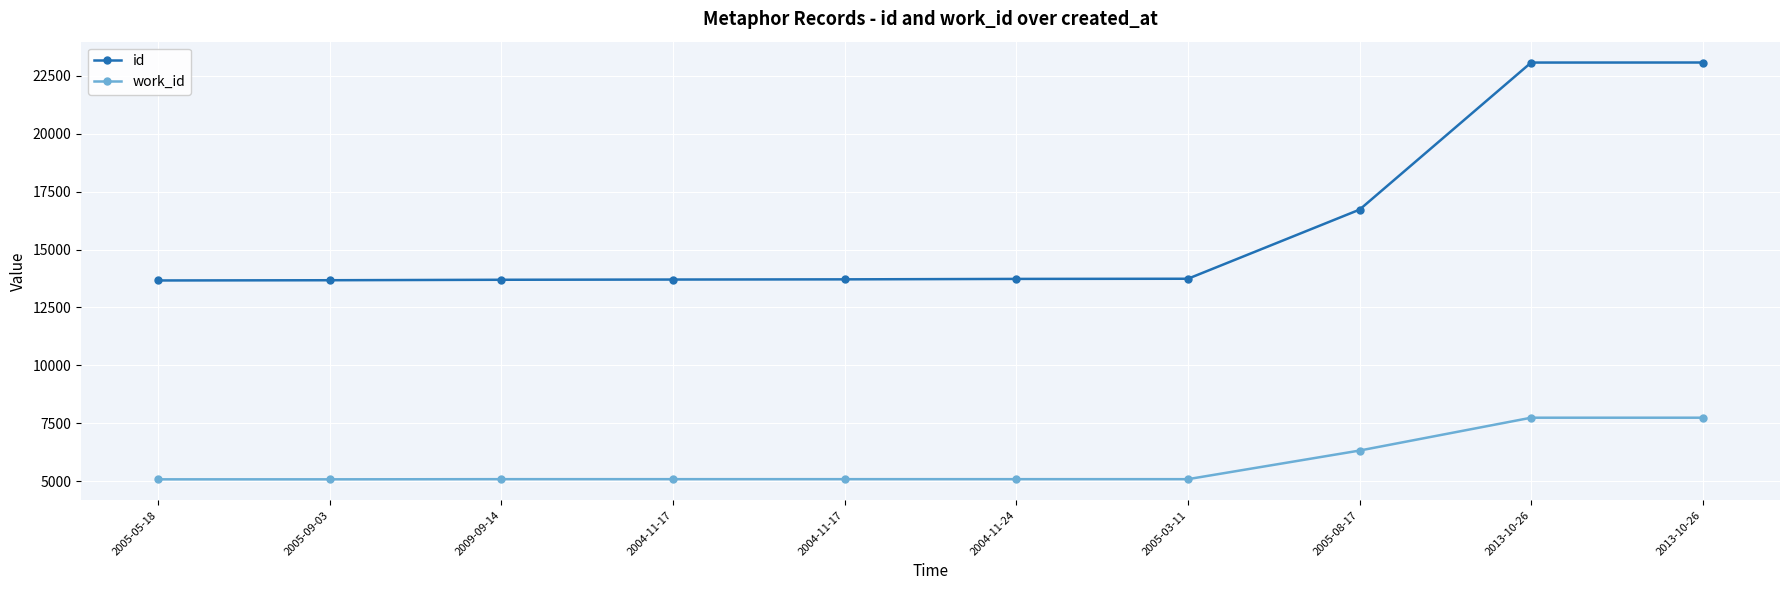

What are all the series names shown in the legend?

id, work_id